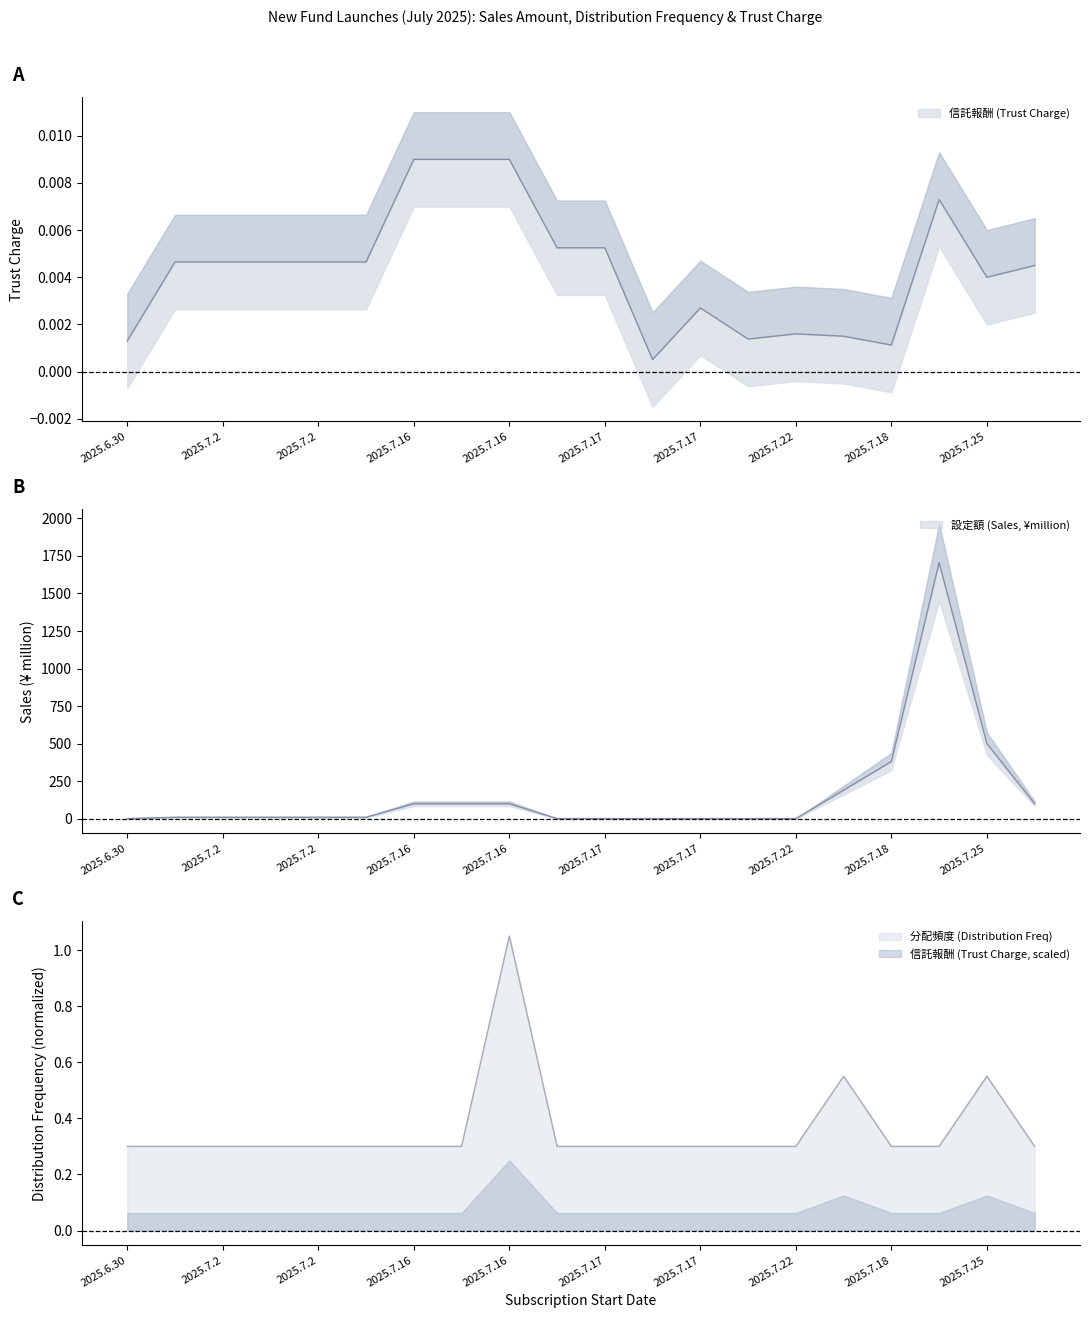

True or false: 設定額 (Sales, ¥million) and 分配頻度 (Distribution Freq) intersect in this chart.

False